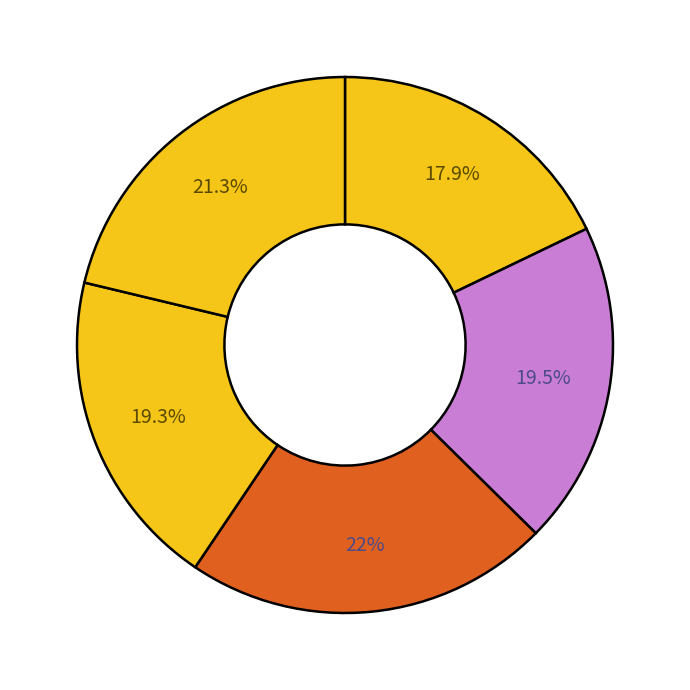

How many segments does this pie chart have?

5